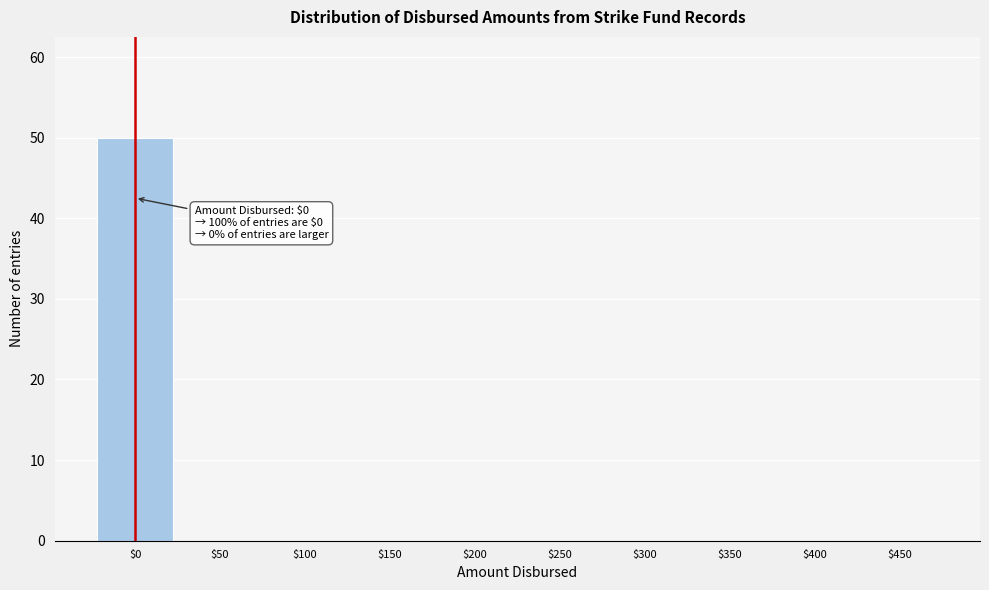

Which category has the highest value across all series?

$0